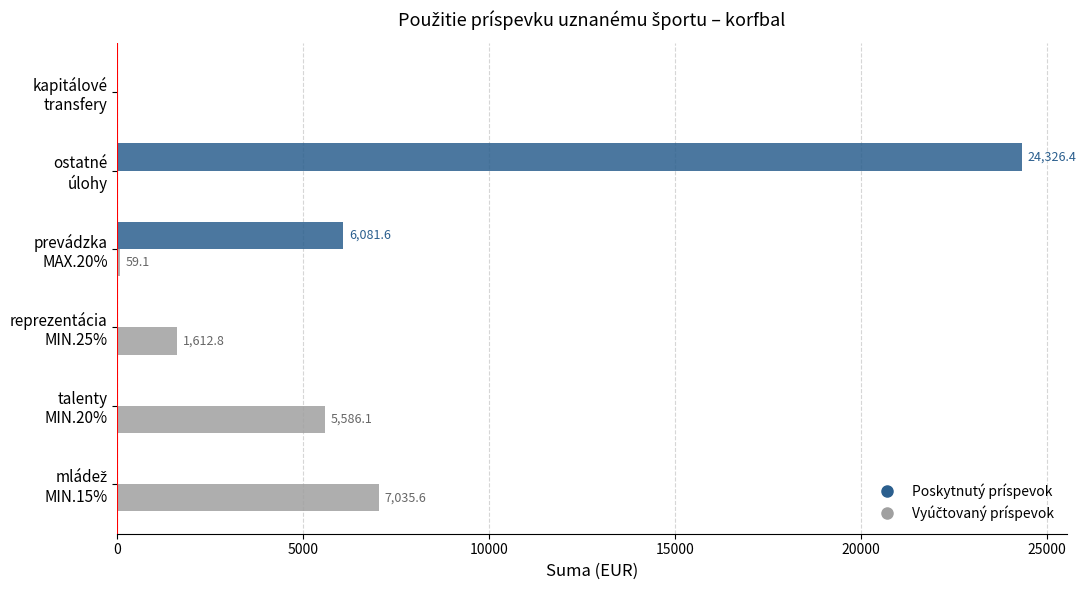

Which series has the largest total across all categories?

Poskytnutý príspevok